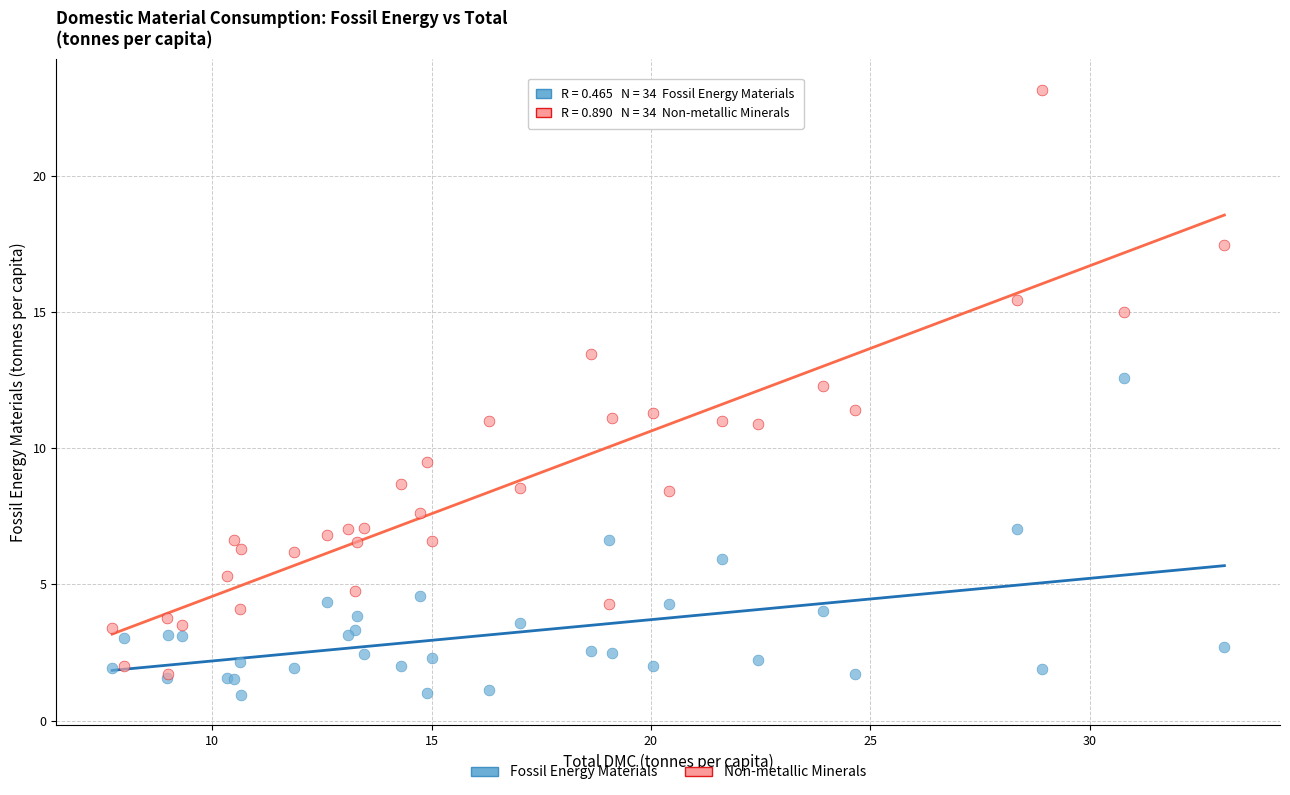

Which series contains the lowest Y value?

Fossil Energy Materials